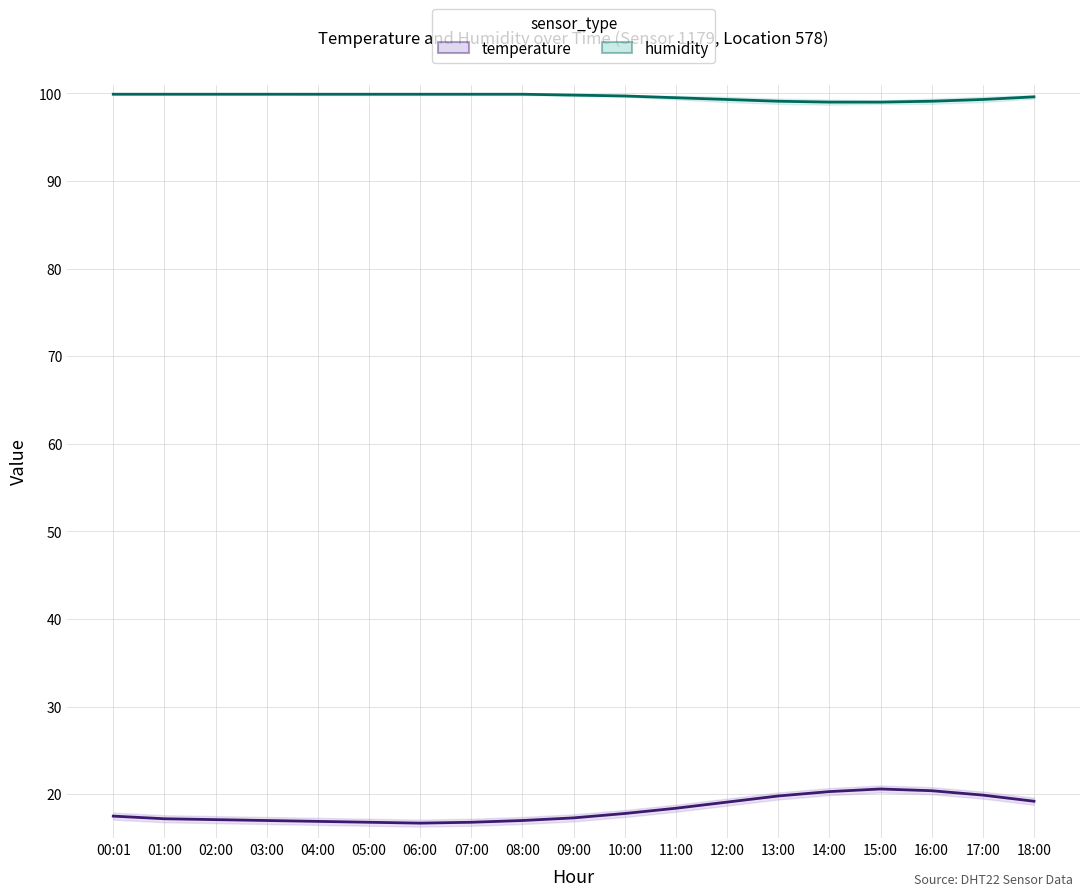

Is it true that humidity equals 99.1 at 16:00?

True